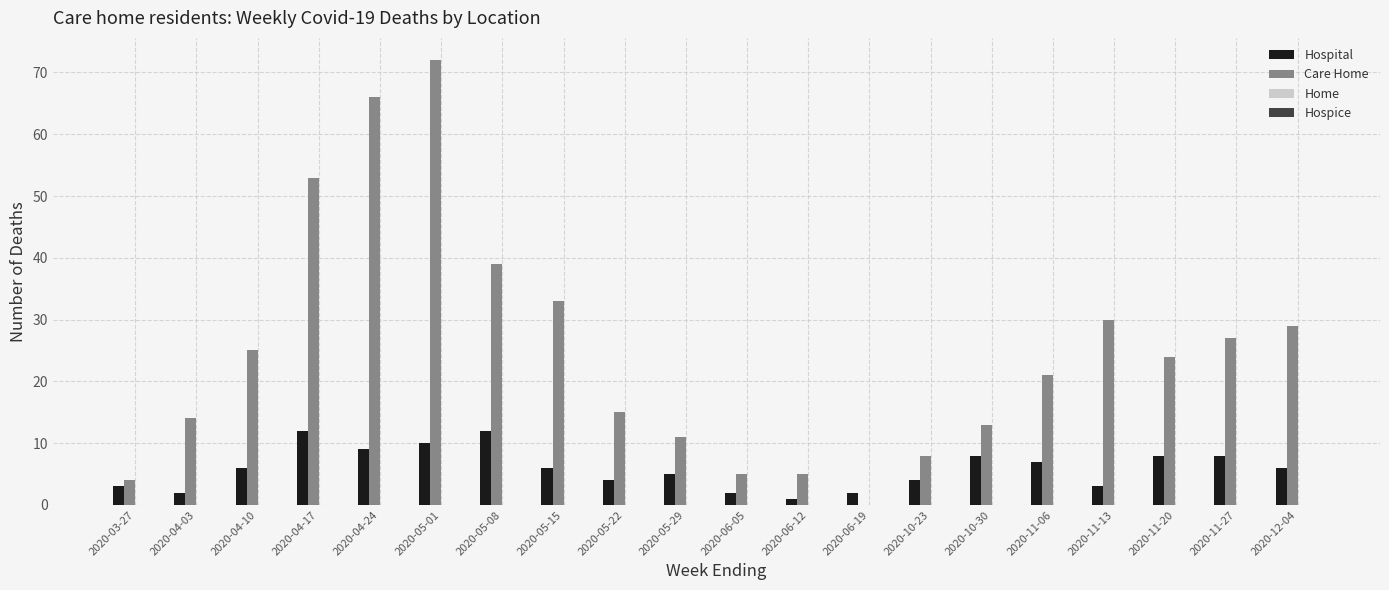

Does the chart contain stacked bars?

No